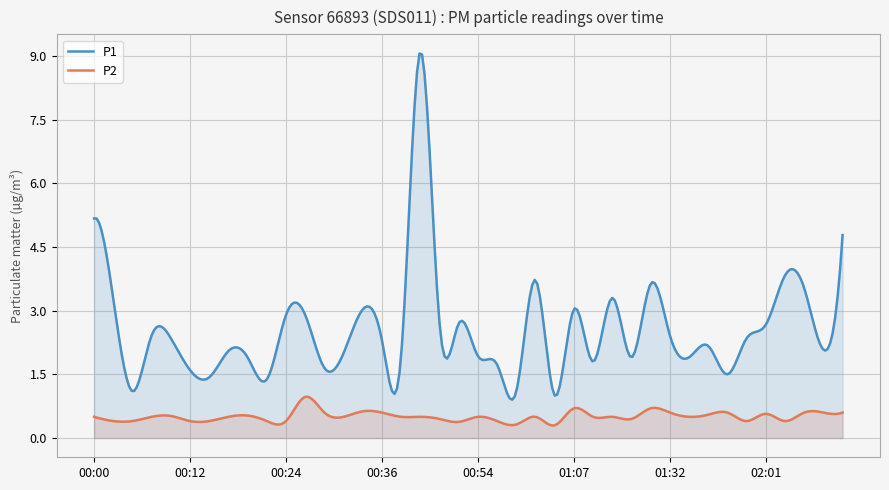

At which category is the sum across all series the highest?

00:41